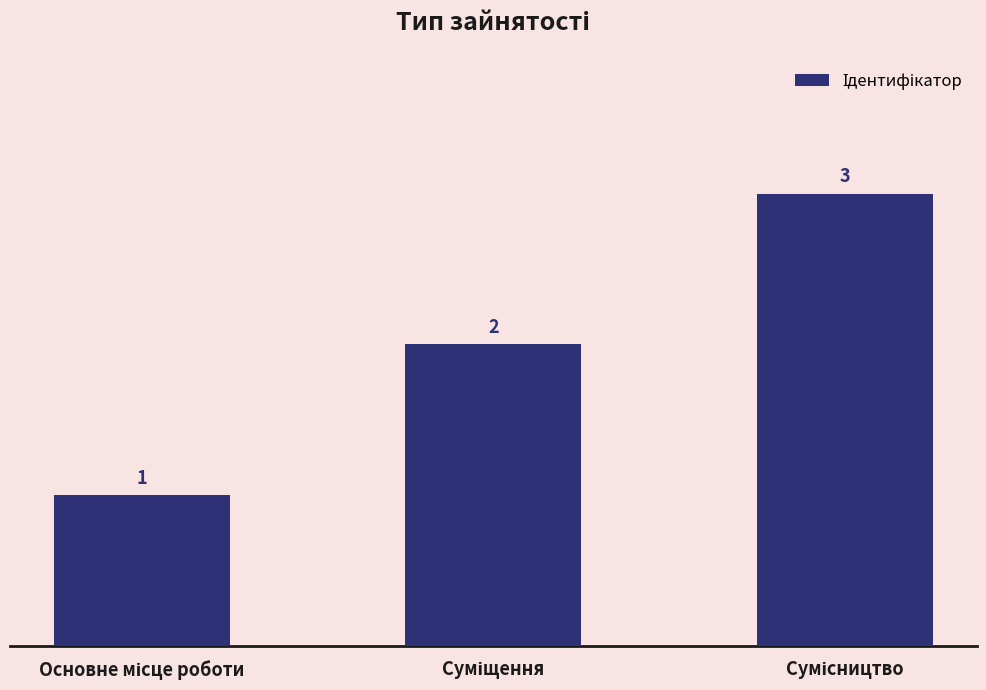

Count the values in the range 1 to 3.

3